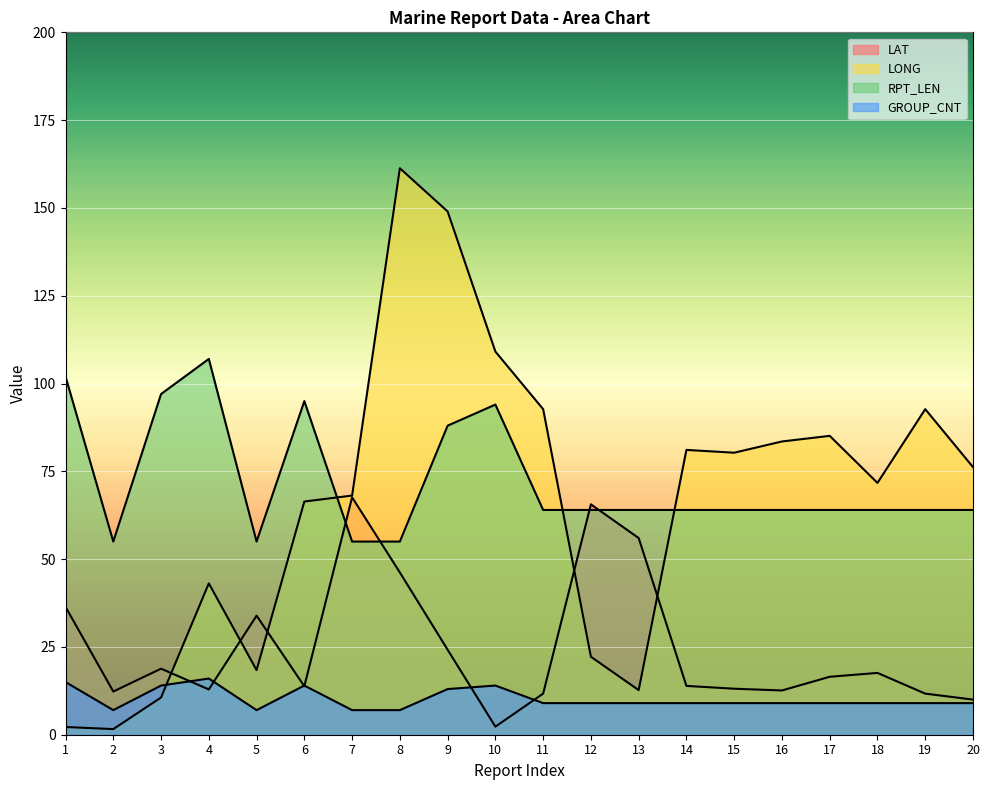

How many interior local peaks does the GROUP_CNT series have?

3